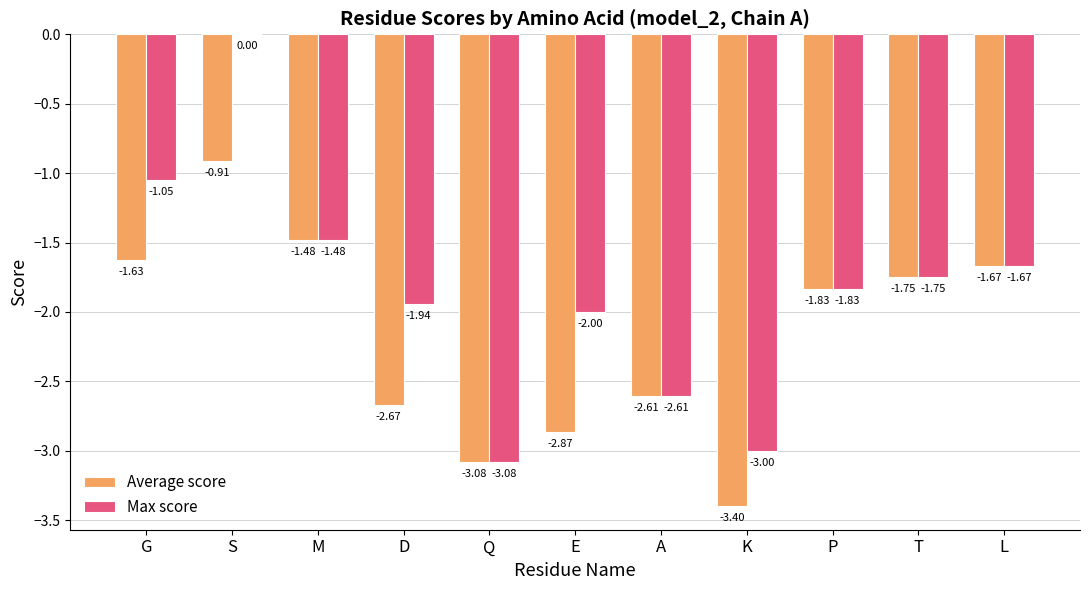

What is the sum of the Max score values at P and M?

-3.3